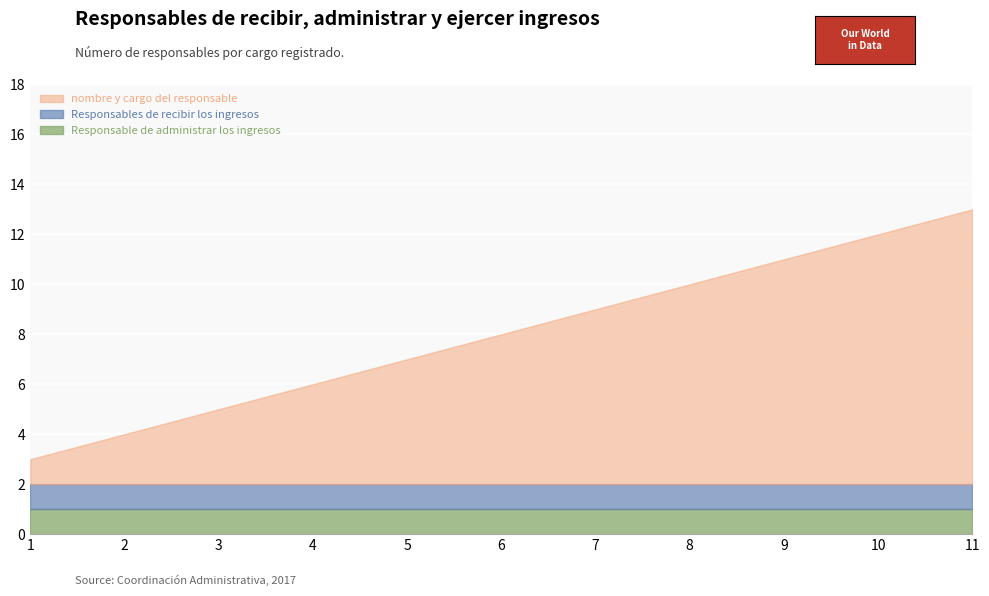

The value of Responsable de administrar los ingresos at 4 is 1. True or false?

True